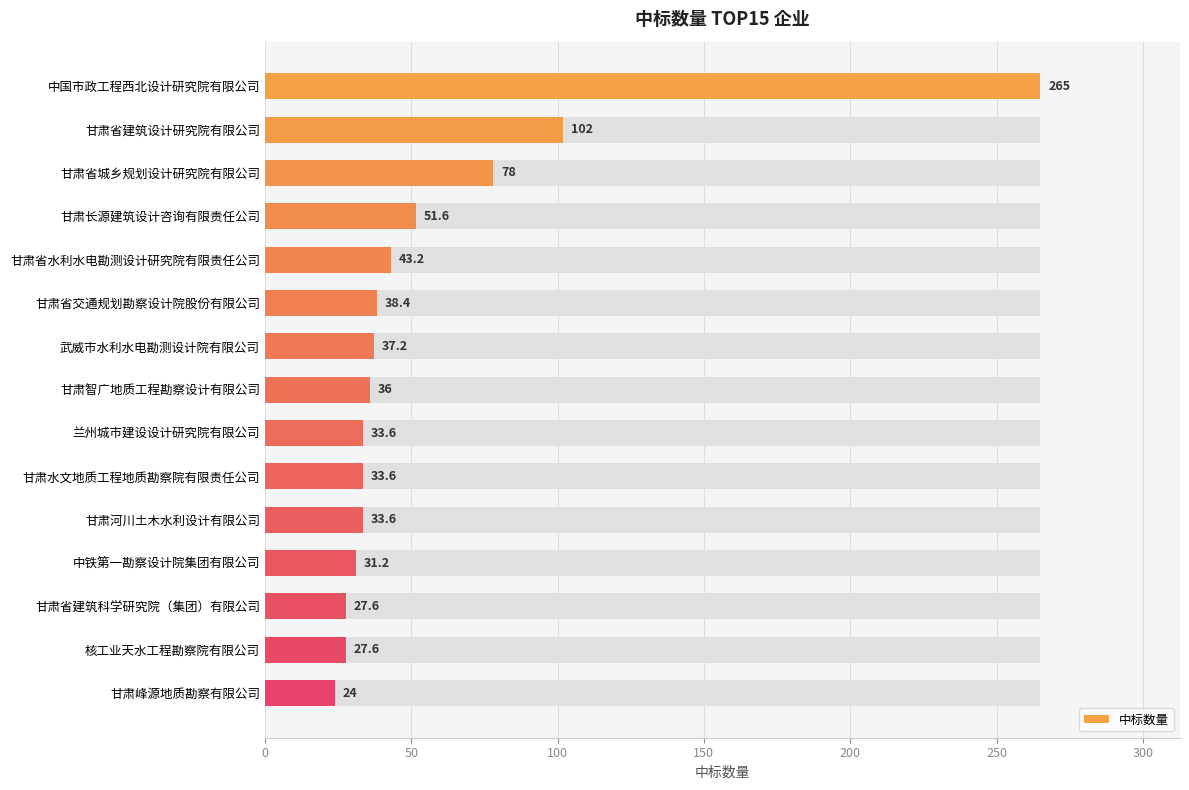

What is the sum of all values?

862.6